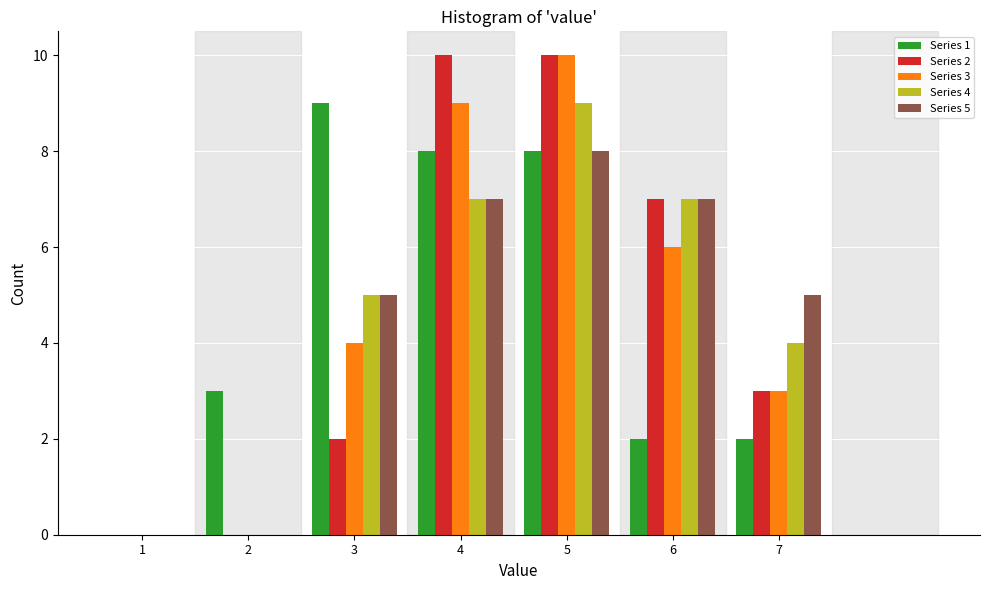

Is the value of Series 2 at 2 greater than the value of Series 5 at 5?

No